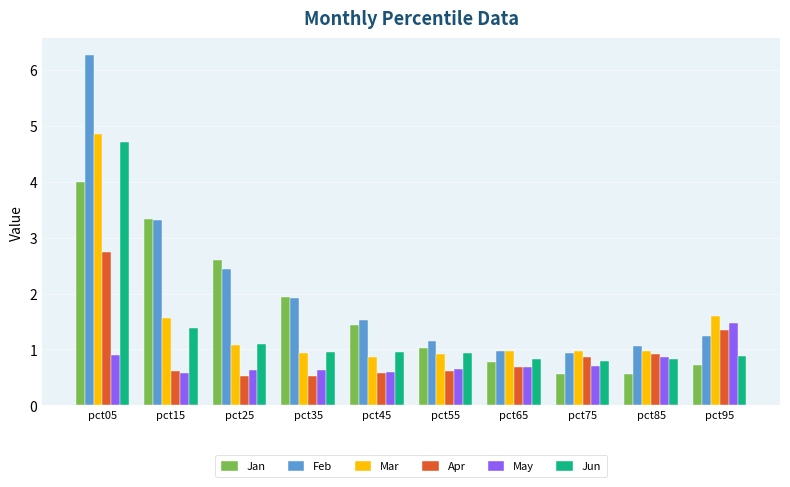

What is the difference between the second highest and minimum values in the Jan series?

2.8